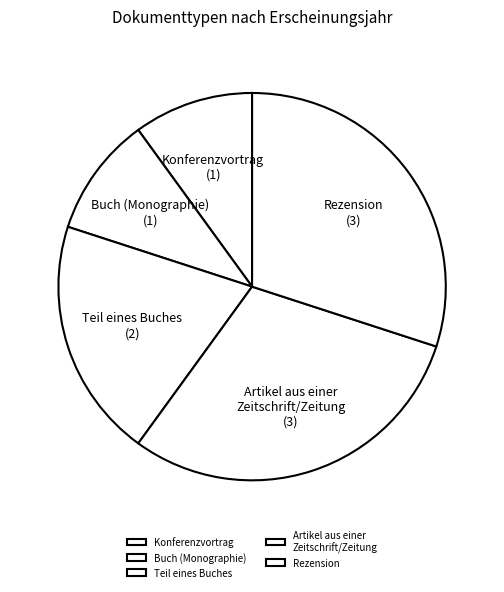

How many slices are in this pie chart?

5